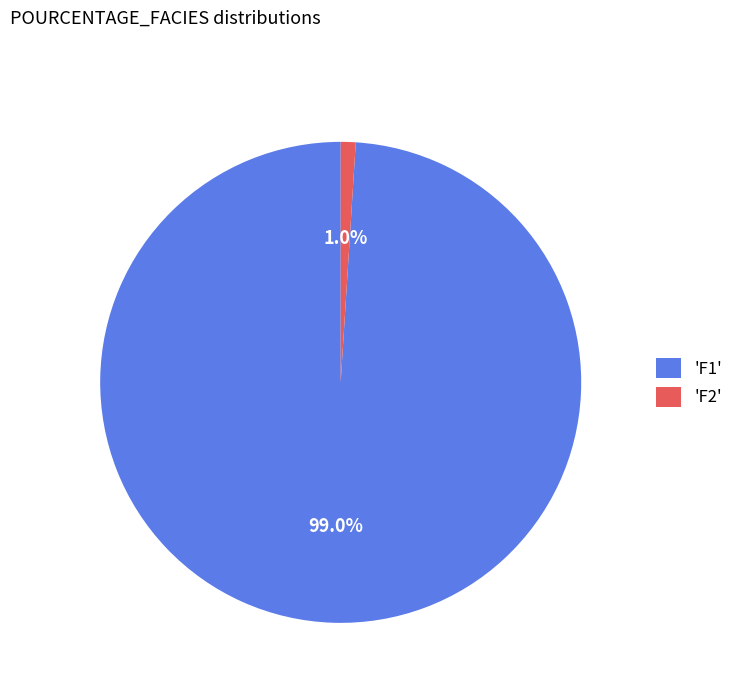

Which has a higher value, 'F1' or 'F2'?

'F1'